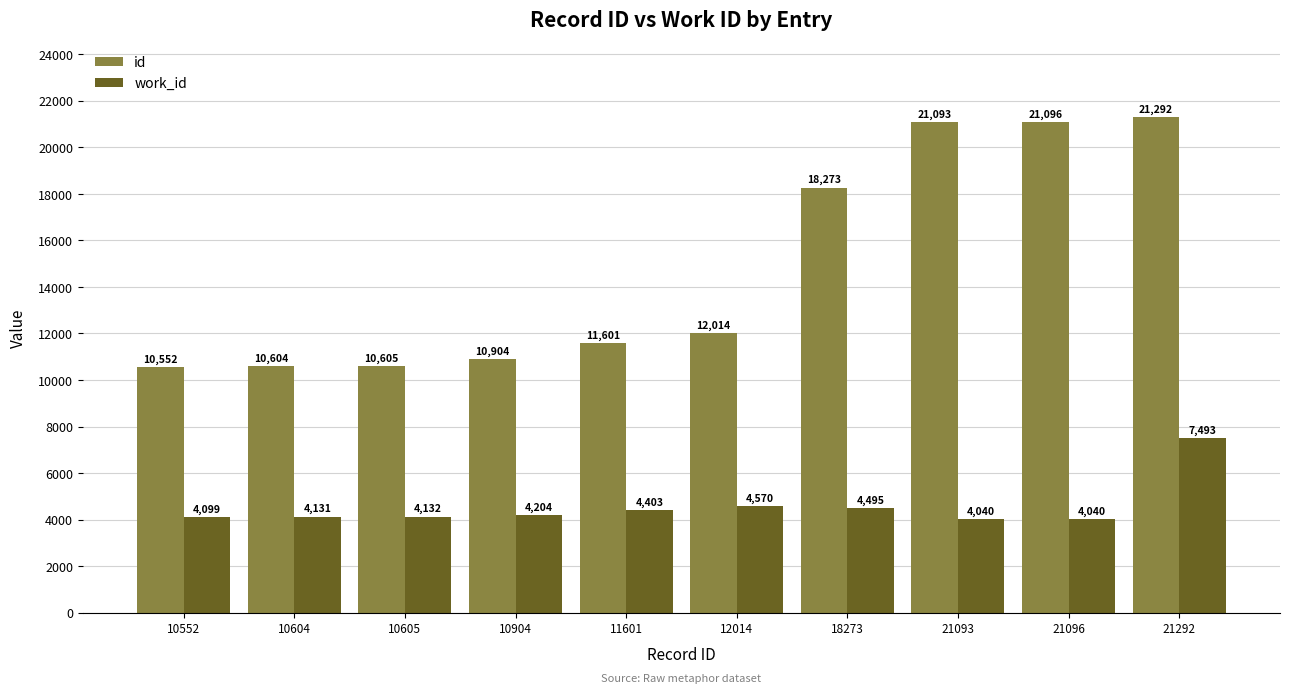

What is the difference between the highest and lowest values at 10552?

6453